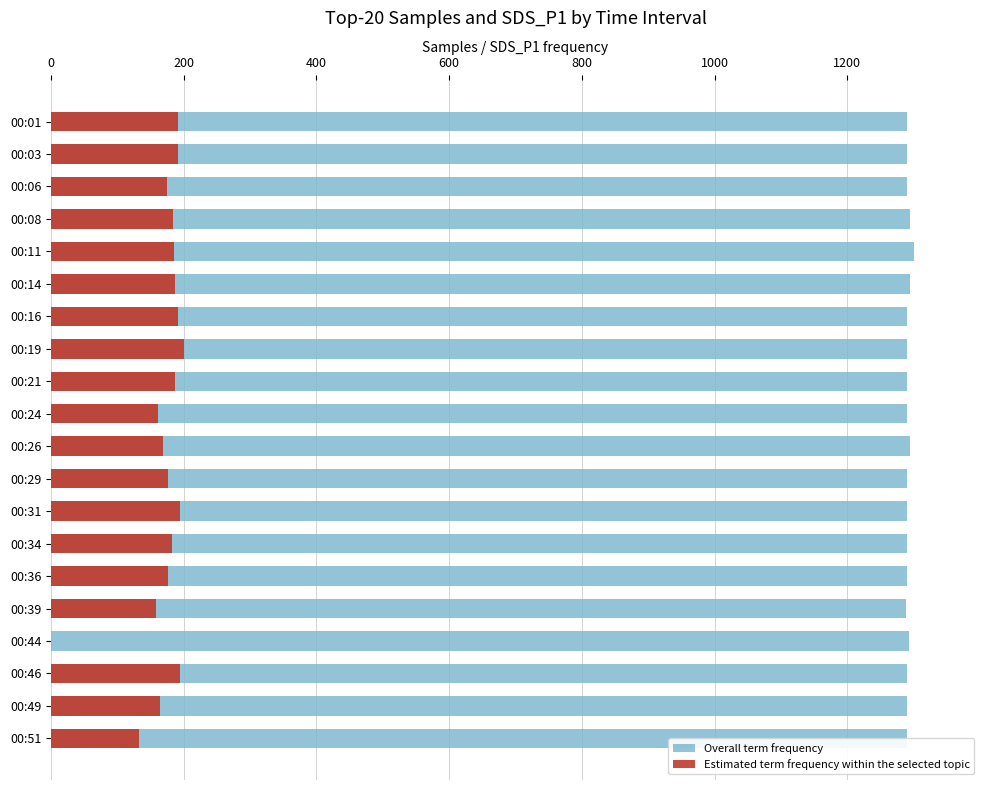

How many groups of bars are there?

20